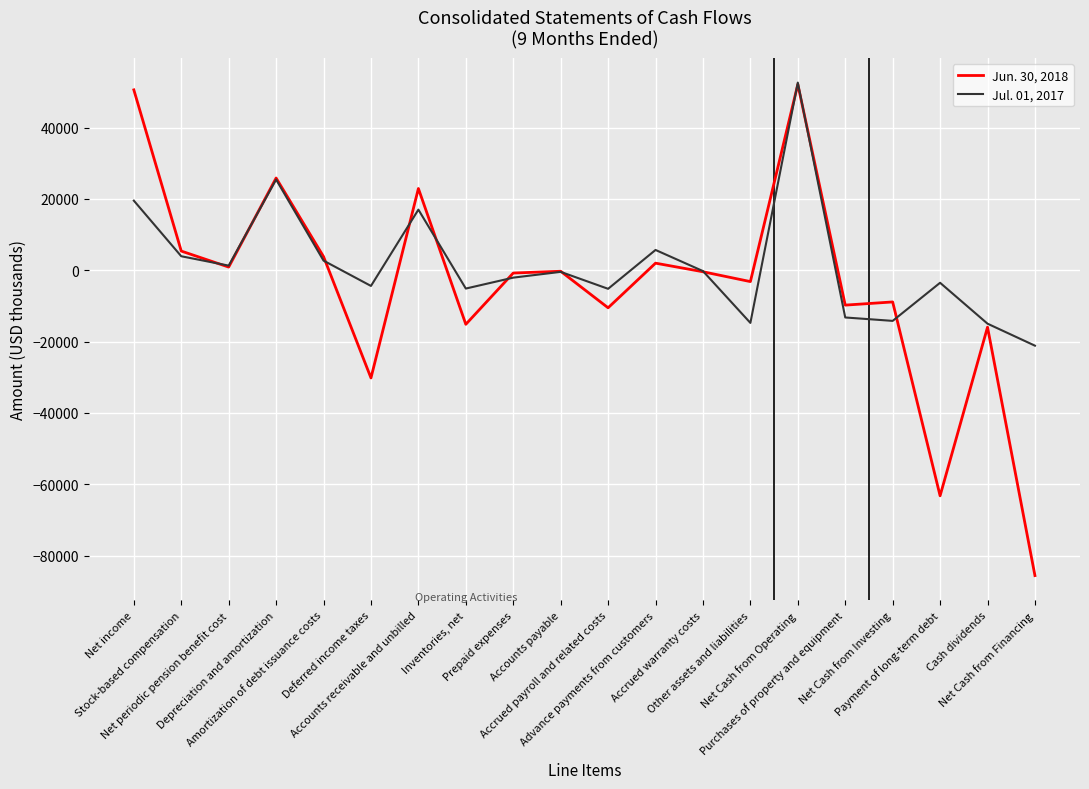

What is the difference between the second highest and minimum values in the Jun. 30, 2018 series?

136169